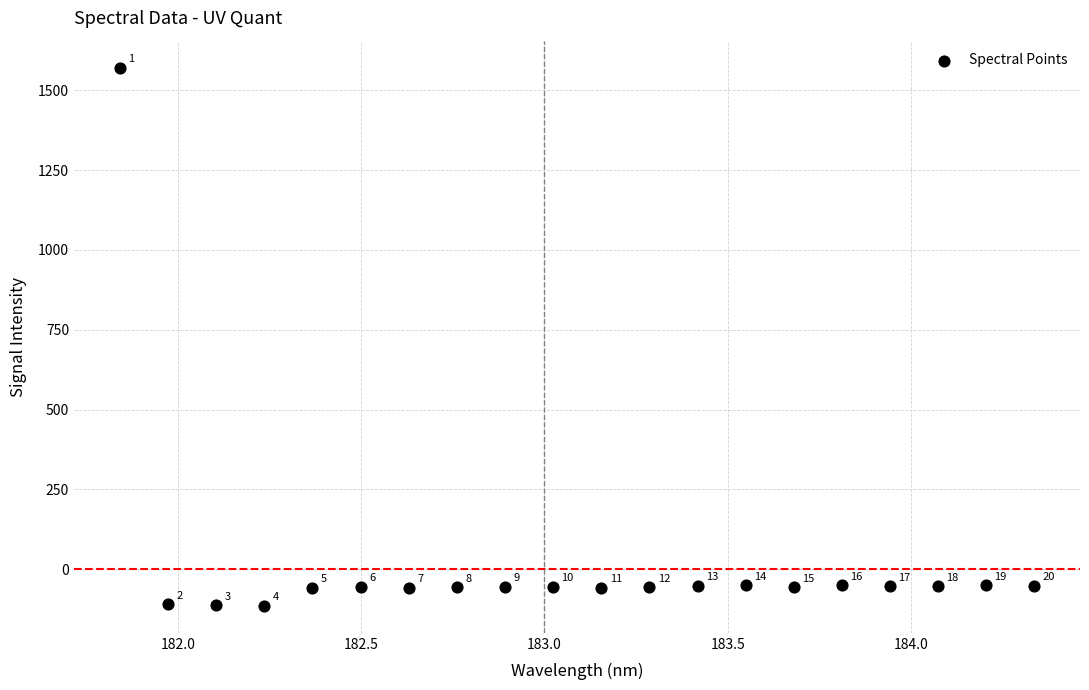

What is the range of X values (max minus min)?

2.5